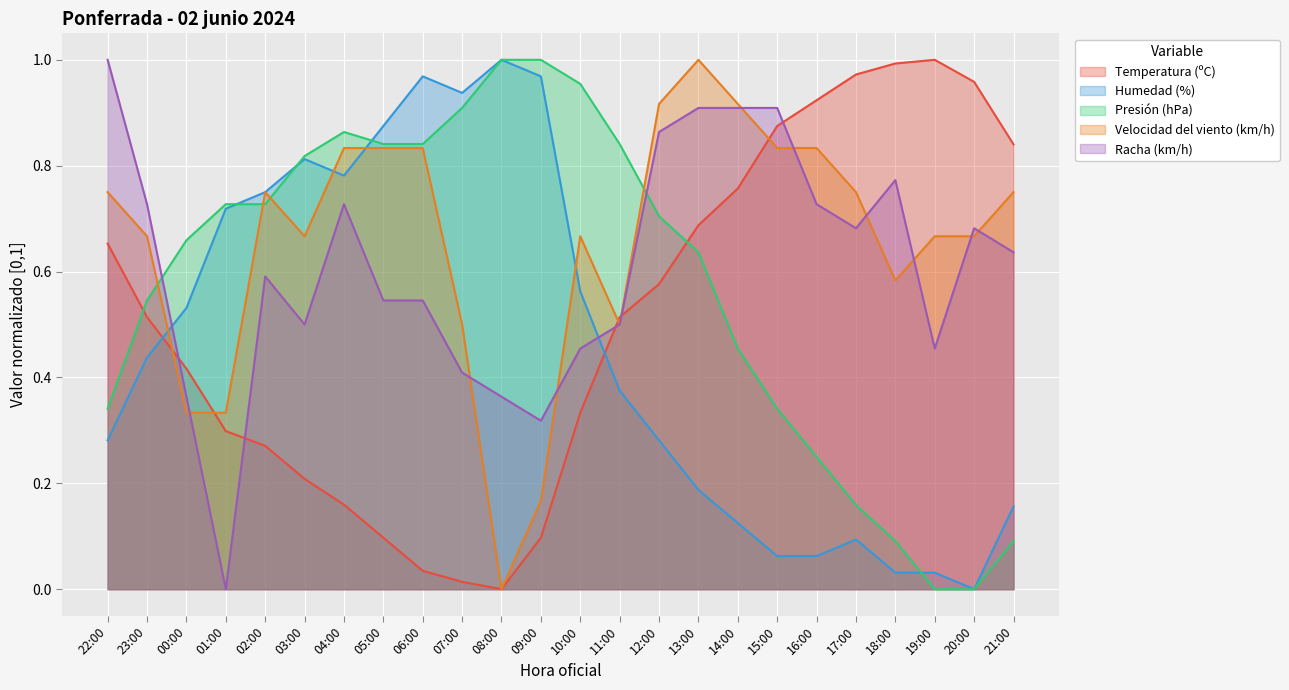

What is the maximum value for Racha (km/h)?

1.0